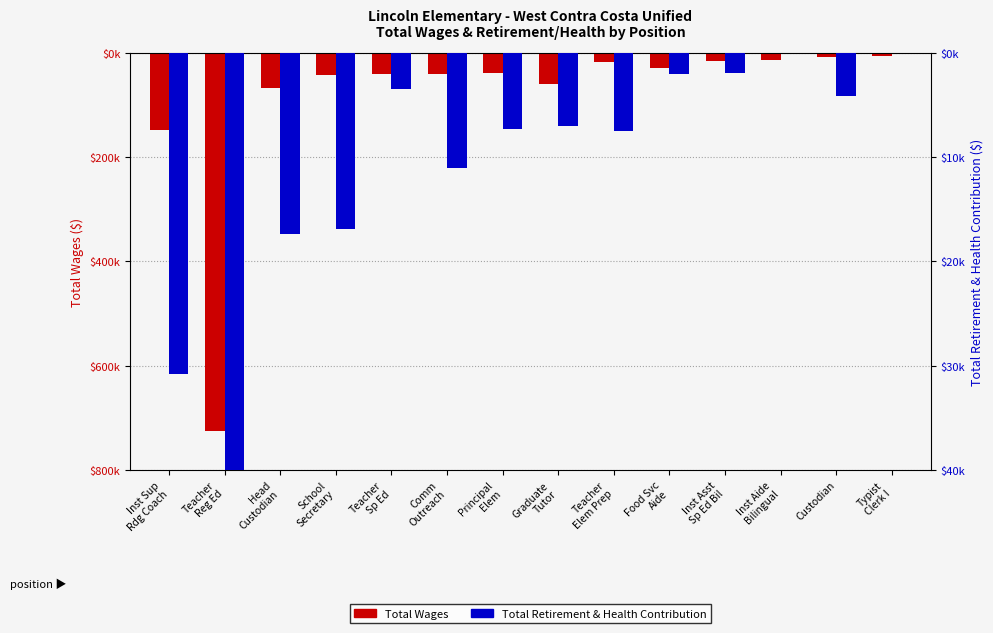

What is the sum of all Total Wages values?

-1249770